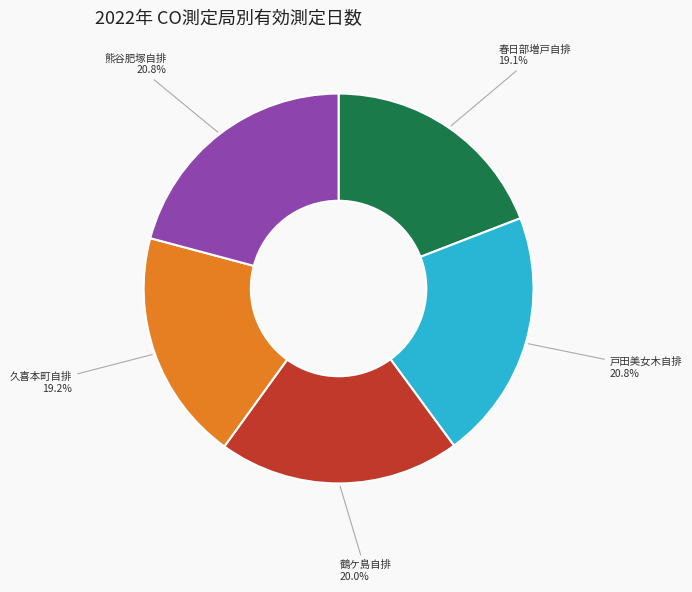

Is there any slice that represents more than half of the pie?

No